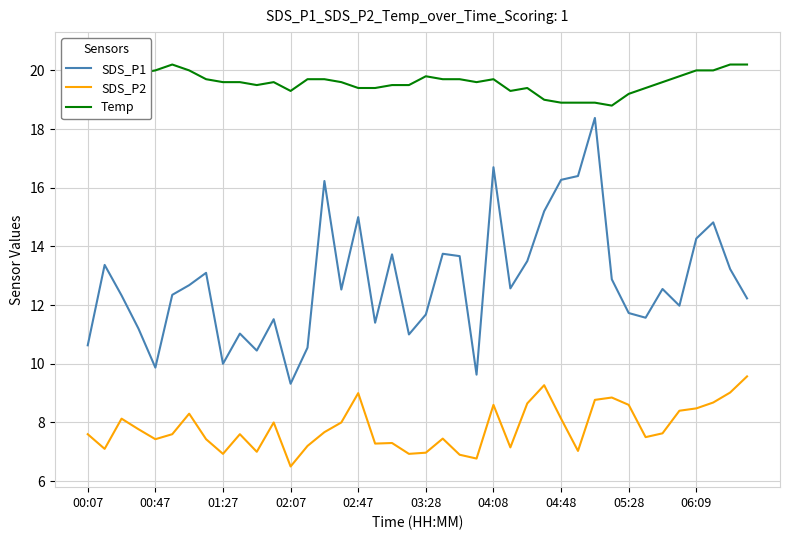

True or false: SDS_P2 has a value of 9.3 at 27.

True